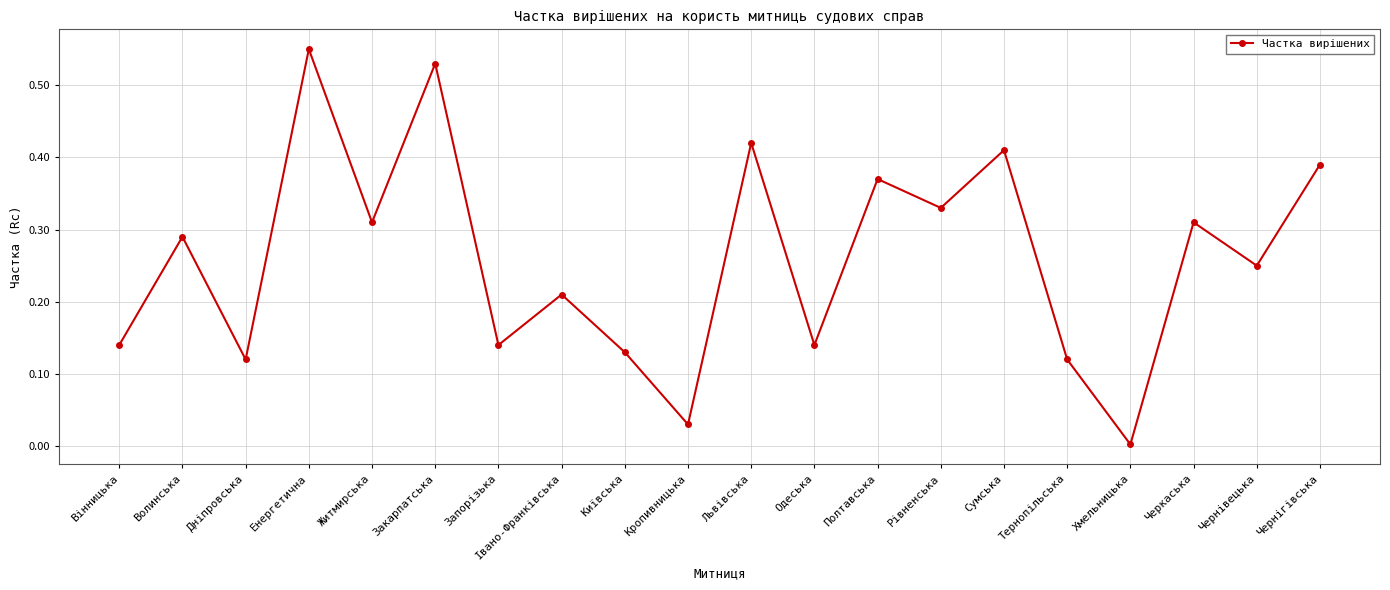

The value at Полтавська is 0.7. True or false?

False